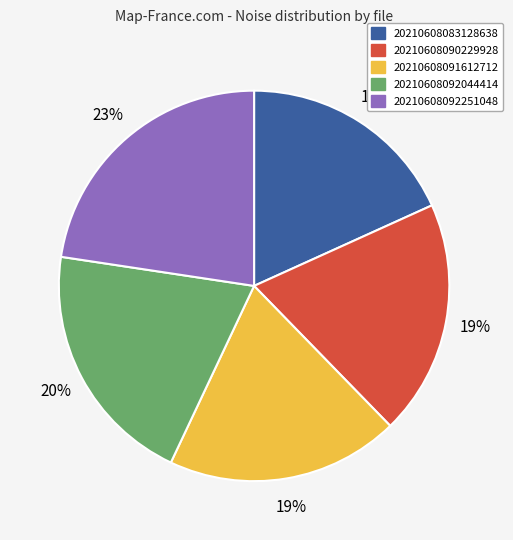

What is the largest slice in the pie chart?

20210608092251048